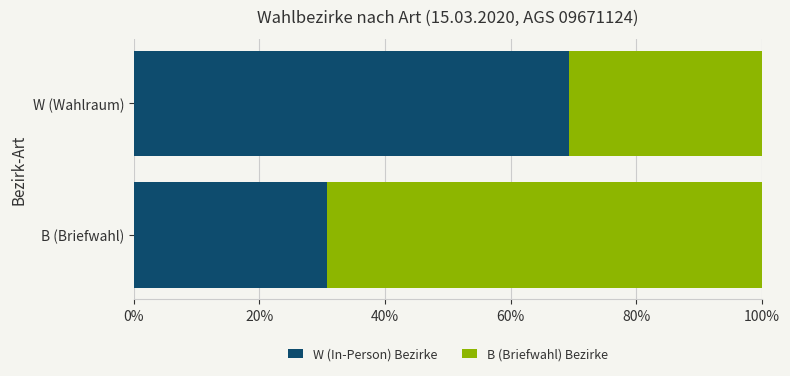

True or false: W (In-Person) Bezirke has a value of 30.8 at B (Briefwahl).

True